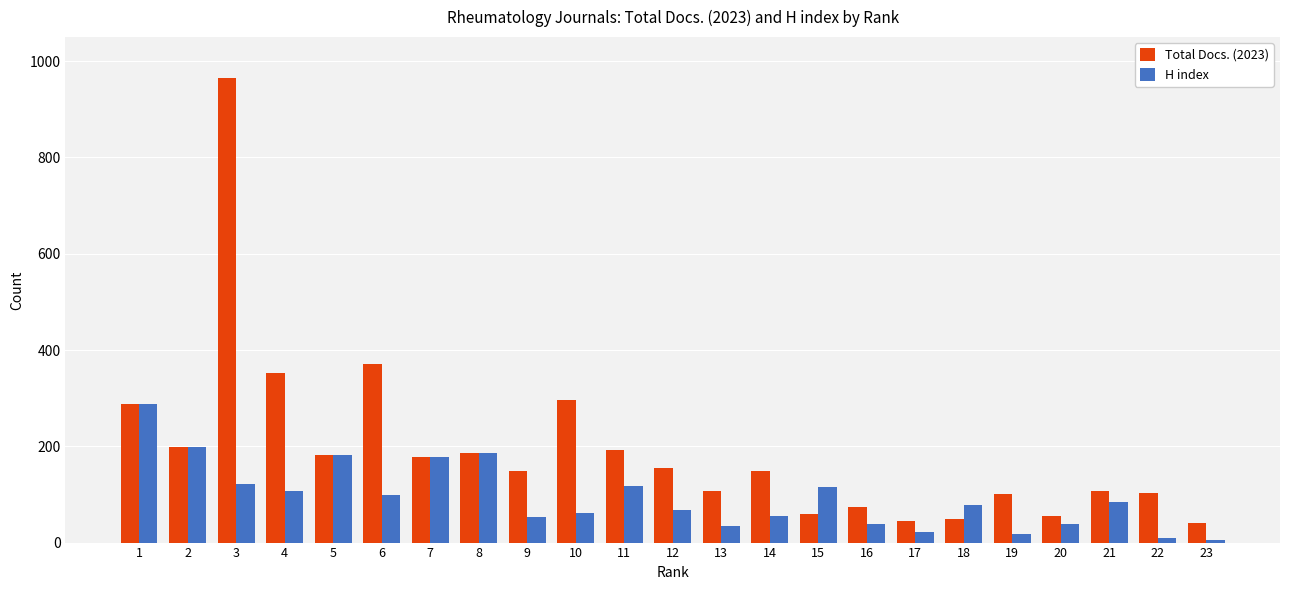

What value does the H index series have at 6, to the nearest 5?

100